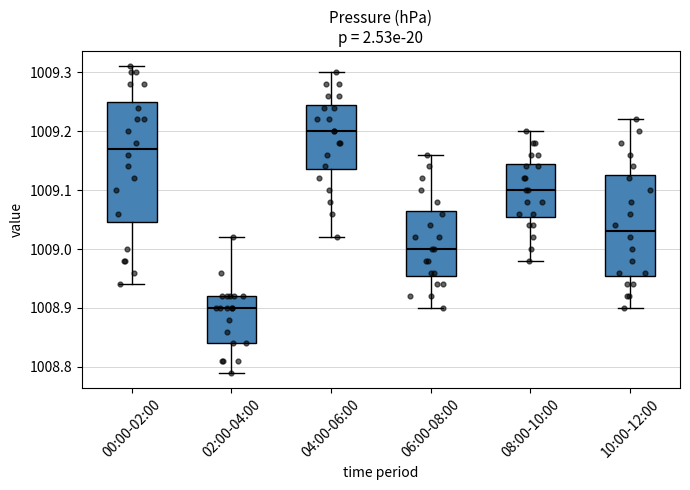

Reading left to right, read every box against the y-axis: the position of its median line, the range the box covers, and the ends of its whiskers. The values are not printed on the chart, so give them approximately, as read against the axis.

00:00-02:00: median 1009.17, box 1009.05 to 1009.25, whiskers 1008.94 to 1009.31
02:00-04:00: median 1008.90, box 1008.84 to 1008.92, whiskers 1008.79 to 1009.02
04:00-06:00: median 1009.20, box 1009.14 to 1009.25, whiskers 1009.02 to 1009.30
06:00-08:00: median 1009.00, box 1008.96 to 1009.07, whiskers 1008.90 to 1009.16
08:00-10:00: median 1009.10, box 1009.06 to 1009.15, whiskers 1008.98 to 1009.20
10:00-12:00: median 1009.03, box 1008.96 to 1009.13, whiskers 1008.90 to 1009.22